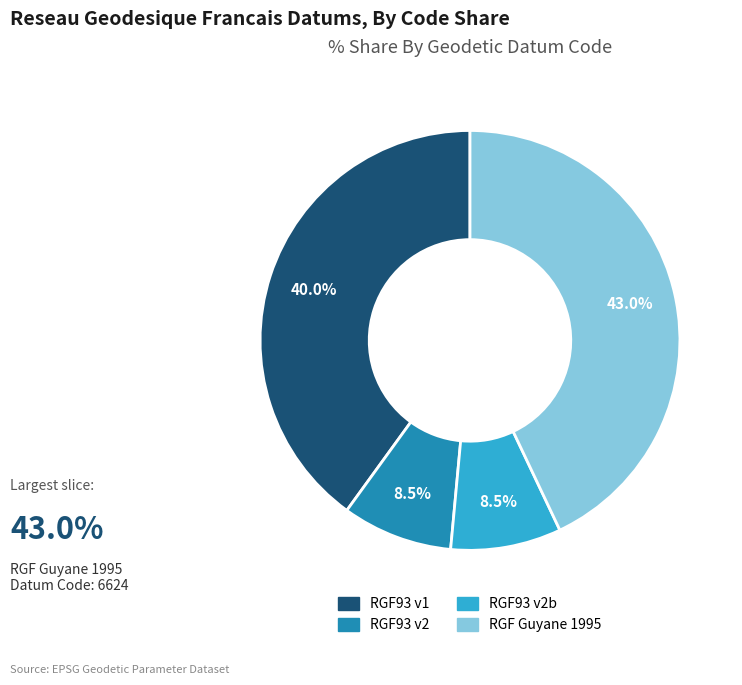

Which has a higher value, RGF Guyane 1995 or RGF93 v2b?

RGF Guyane 1995